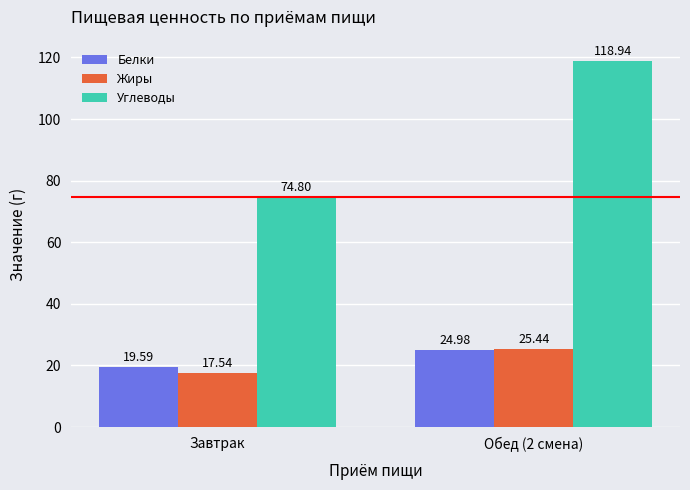

At which label does Белки first exceed 24?

Обед (2 смена)